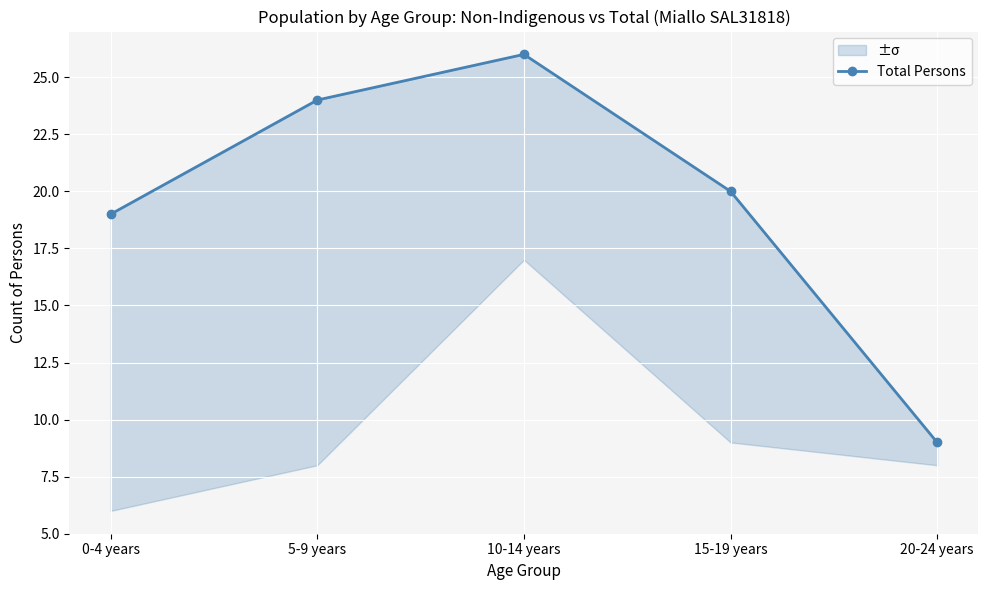

What is the ratio of the value at 20-24 years to the value at 15-19 years?

0.5